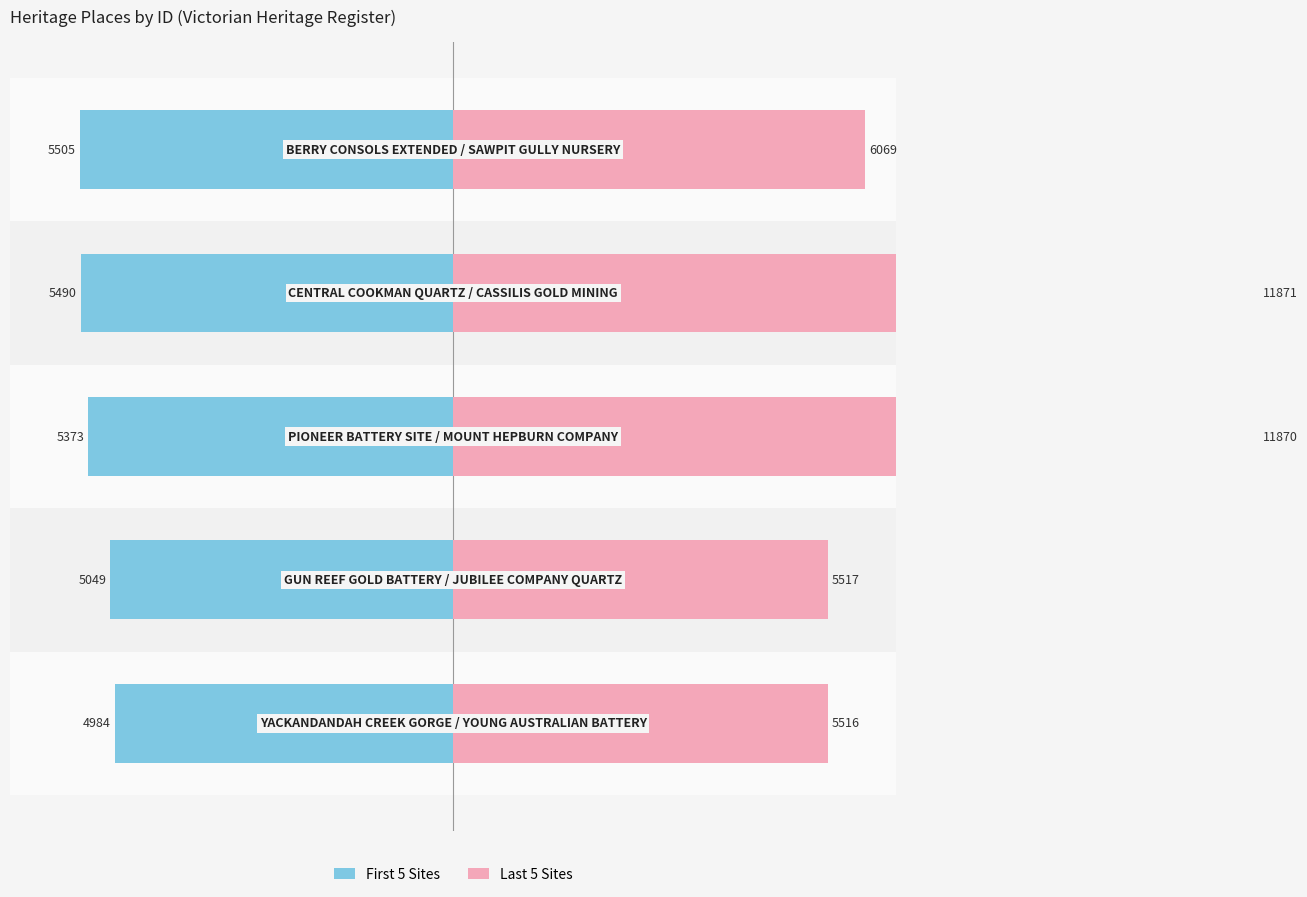

Reading right to left, transcribe all the data shown in this chart.

First 5 Sites: 20=-46.4	0=-46.2	−20=-45.3	−40=-42.5	−60=-42.0
Last 5 Sites: 20=51.1	0=100.0	−20=100.0	−40=46.5	−60=46.5